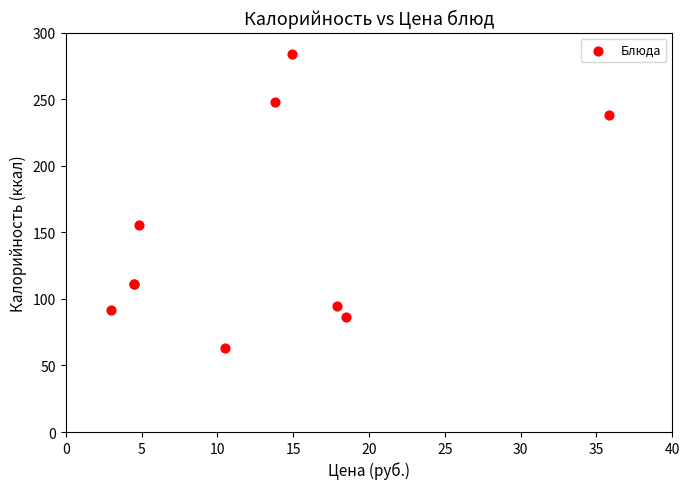

What Y value in the scatter plot is closest to 173?

155.2